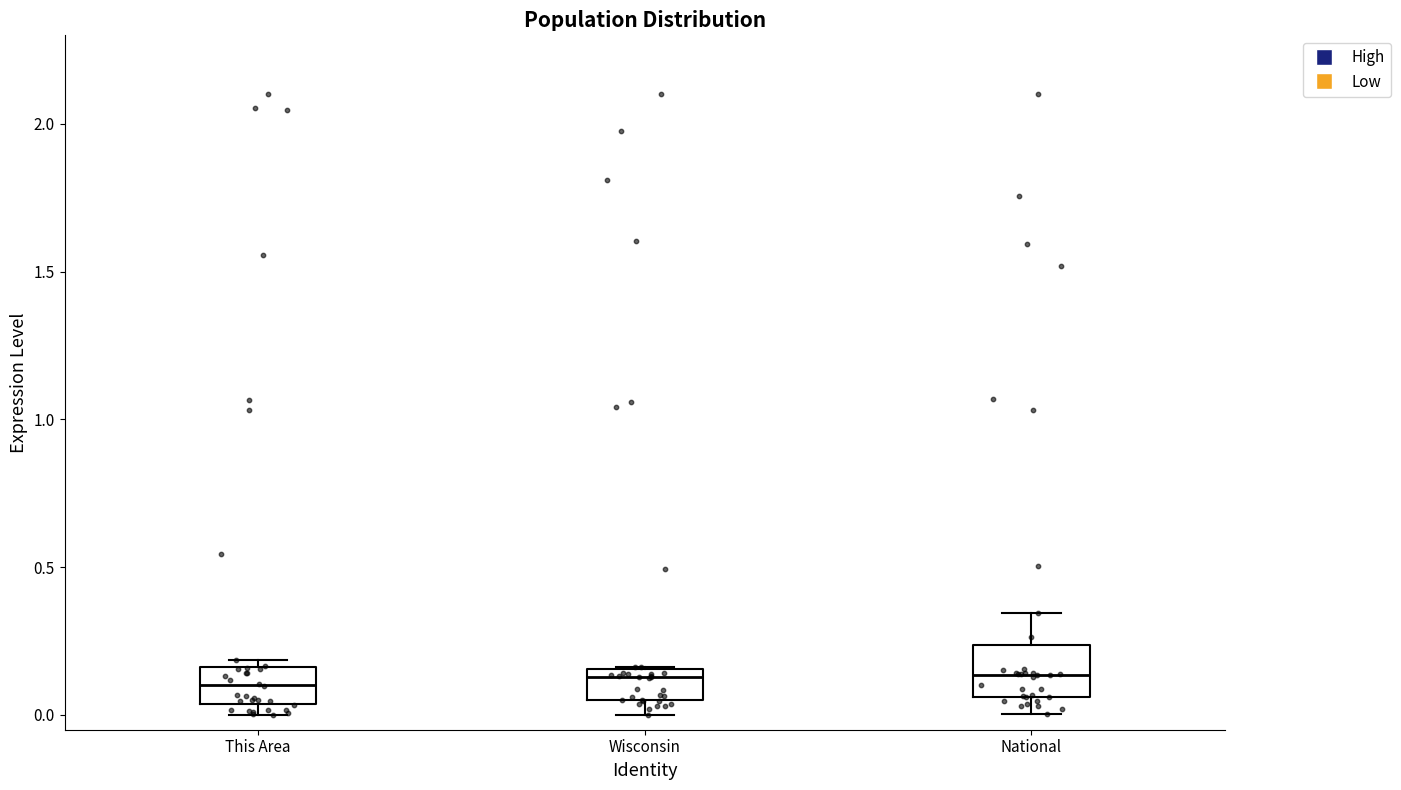

Reading left to right, read every box against the y-axis: the position of its median line, the range the box covers, and the ends of its whiskers. The values are not printed on the chart, so give them approximately, as read against the axis.

This Area: median 0.10, box 0.05 to 0.15, whiskers 0.00 to 0.20
Wisconsin: median 0.15 (just below the box's upper edge), box 0.05 to 0.15, whiskers 0.00 to 0.15
National: median 0.15, box 0.05 to 0.25, whiskers 0.00 to 0.35